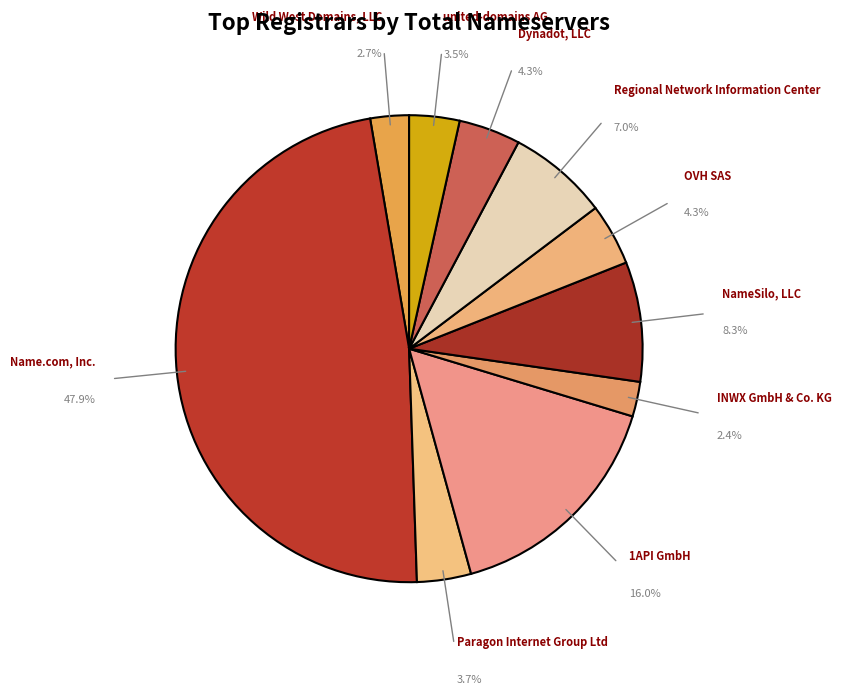

To the nearest percent, what is the average slice percentage?

10%